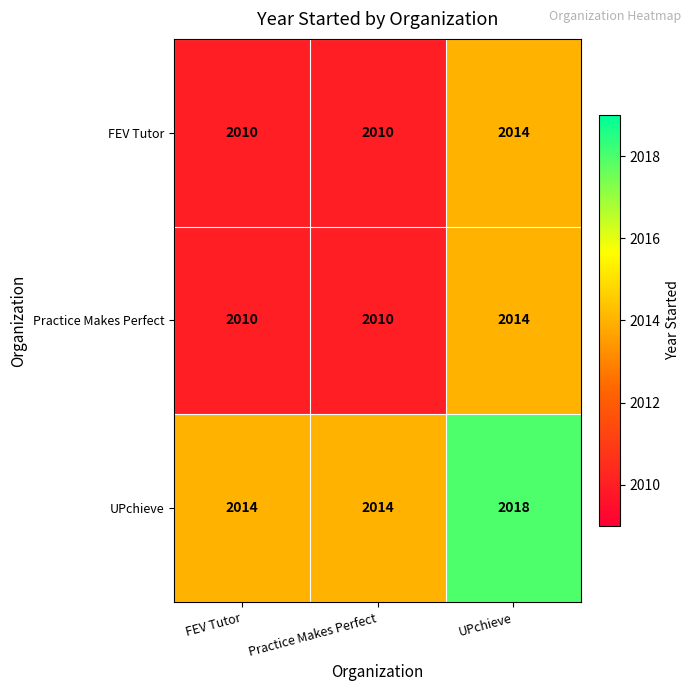

How many distinct data groups are displayed?

3